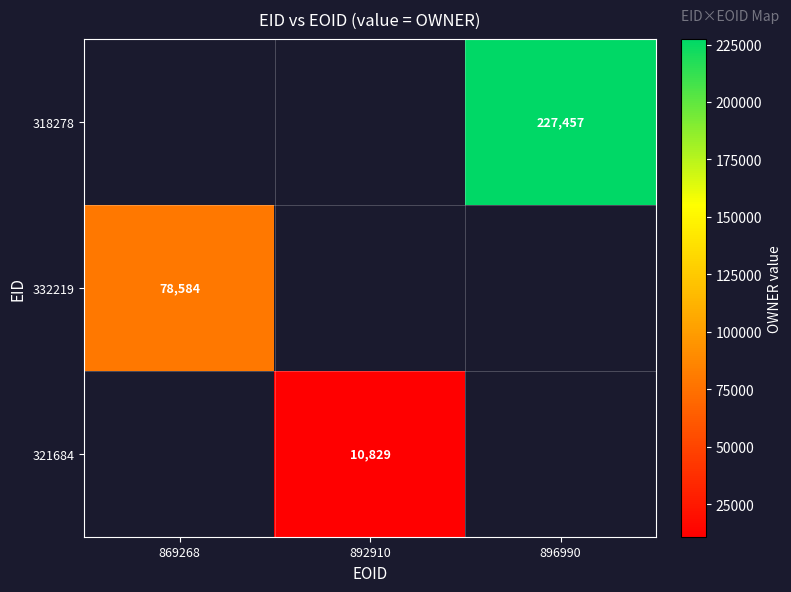

The value of 318278 at 896990 is 227457. True or false?

True